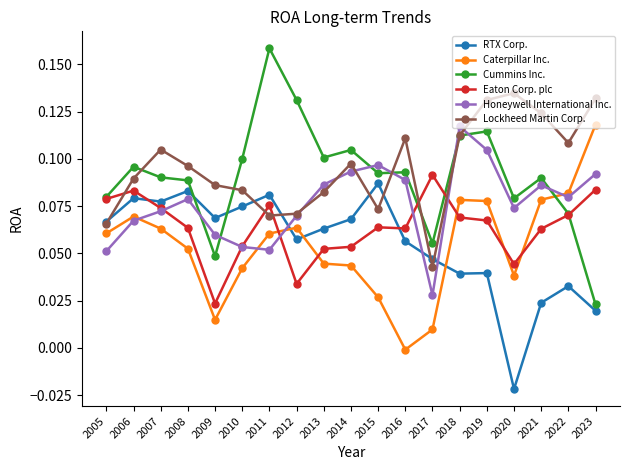

How many intersections are there between Eaton Corp. plc and RTX Corp.?

2